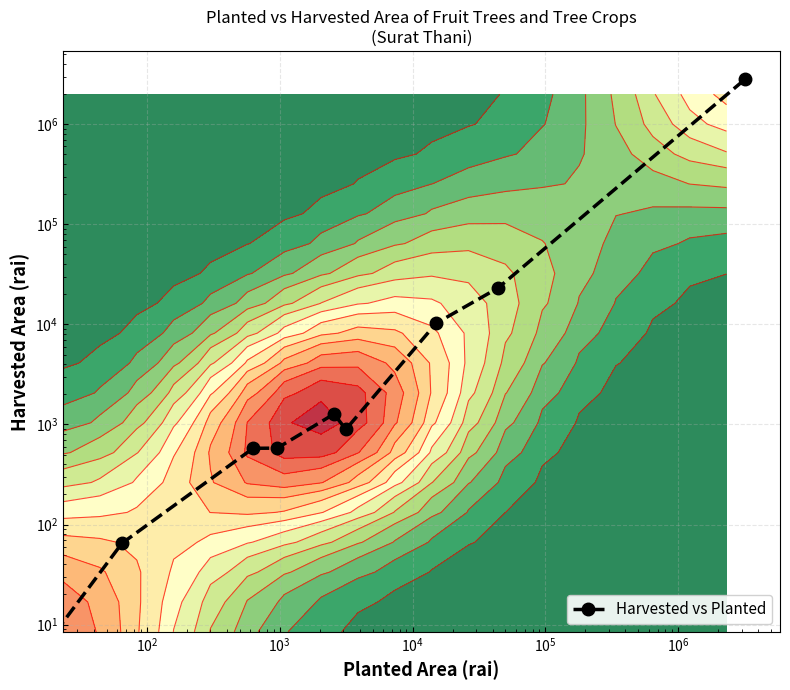

What is the sum of all values?

2849970.6